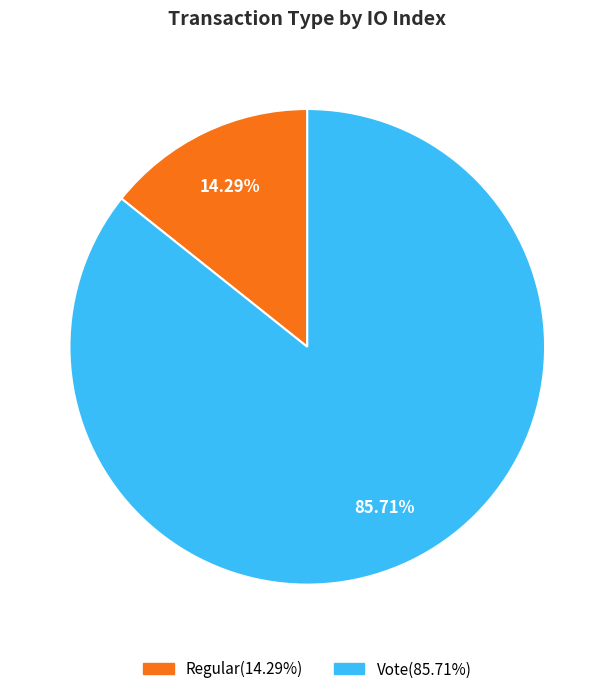

Is there any slice that represents more than half of the pie?

Yes